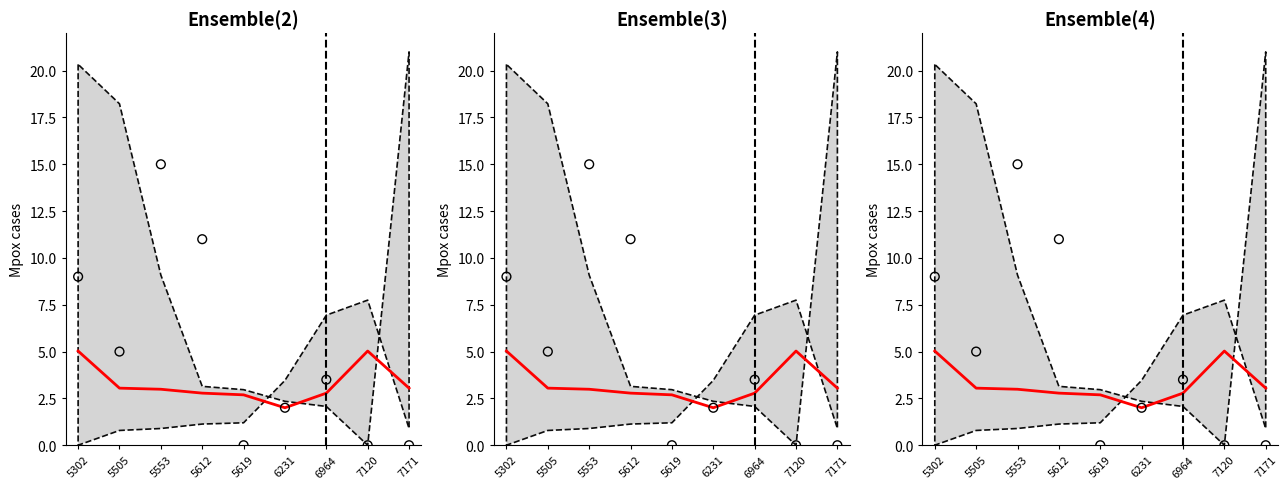

At how many categories does at least one series exceed 10?

2